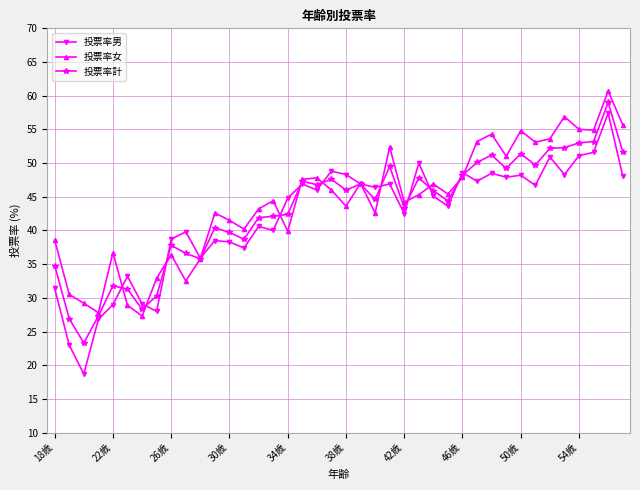

How many series are shown in this chart?

3